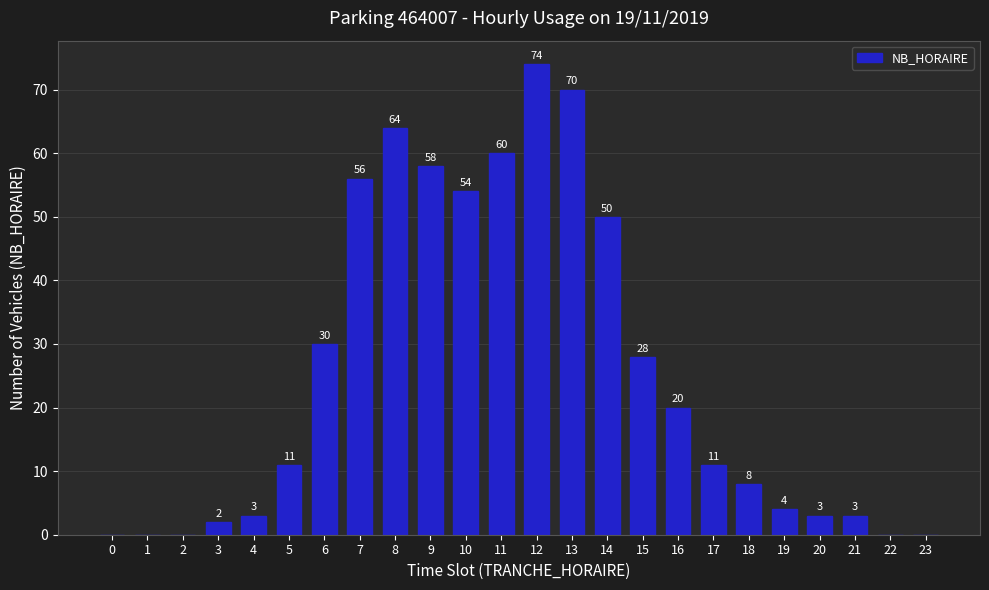

At which label is the value closest to 37?

6